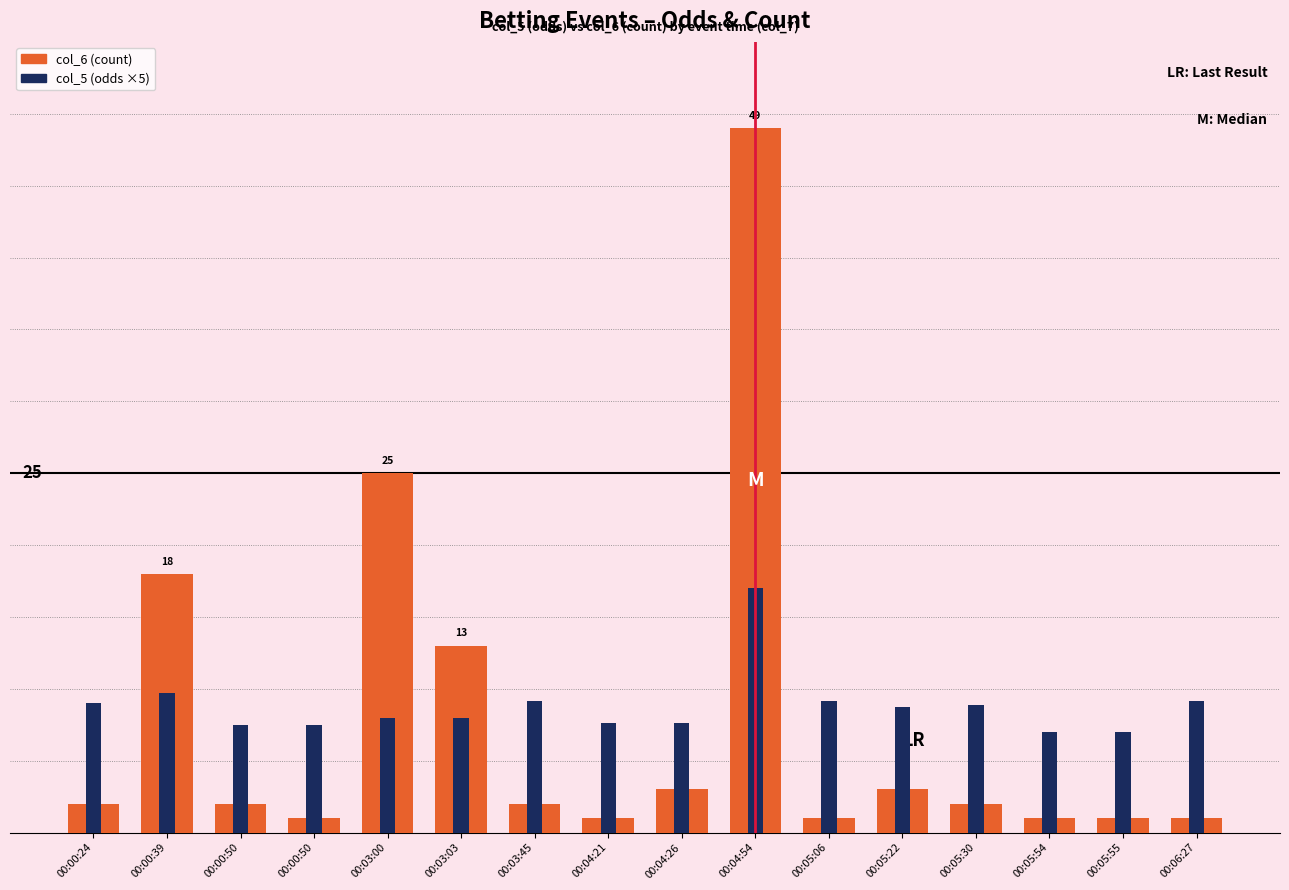

How many bars are there in total?

32